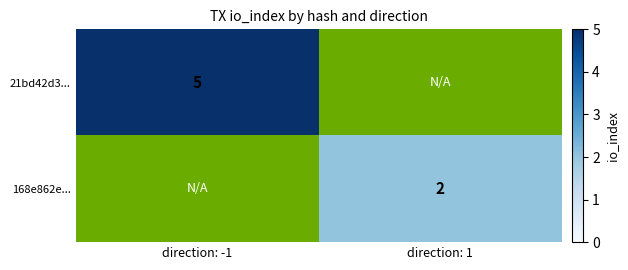

True or false: 21bd42d3... has a value of 3 at direction: -1.

False